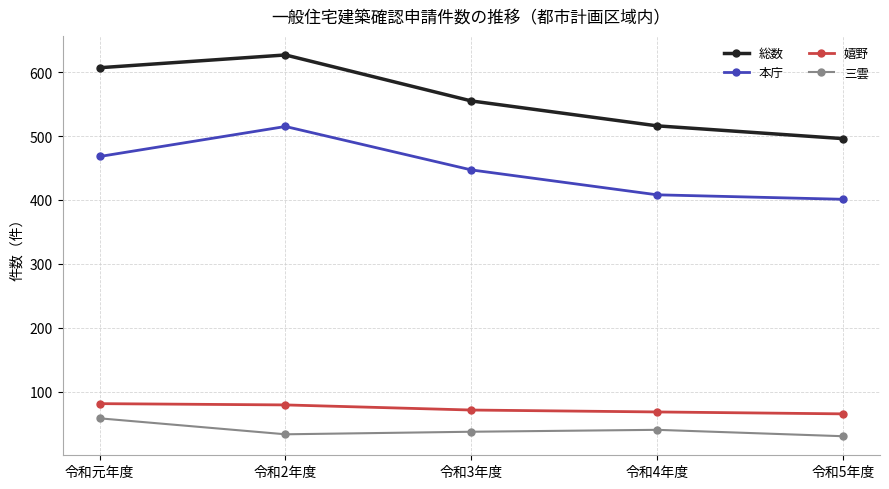

Which category has the highest value across all series?

令和2年度